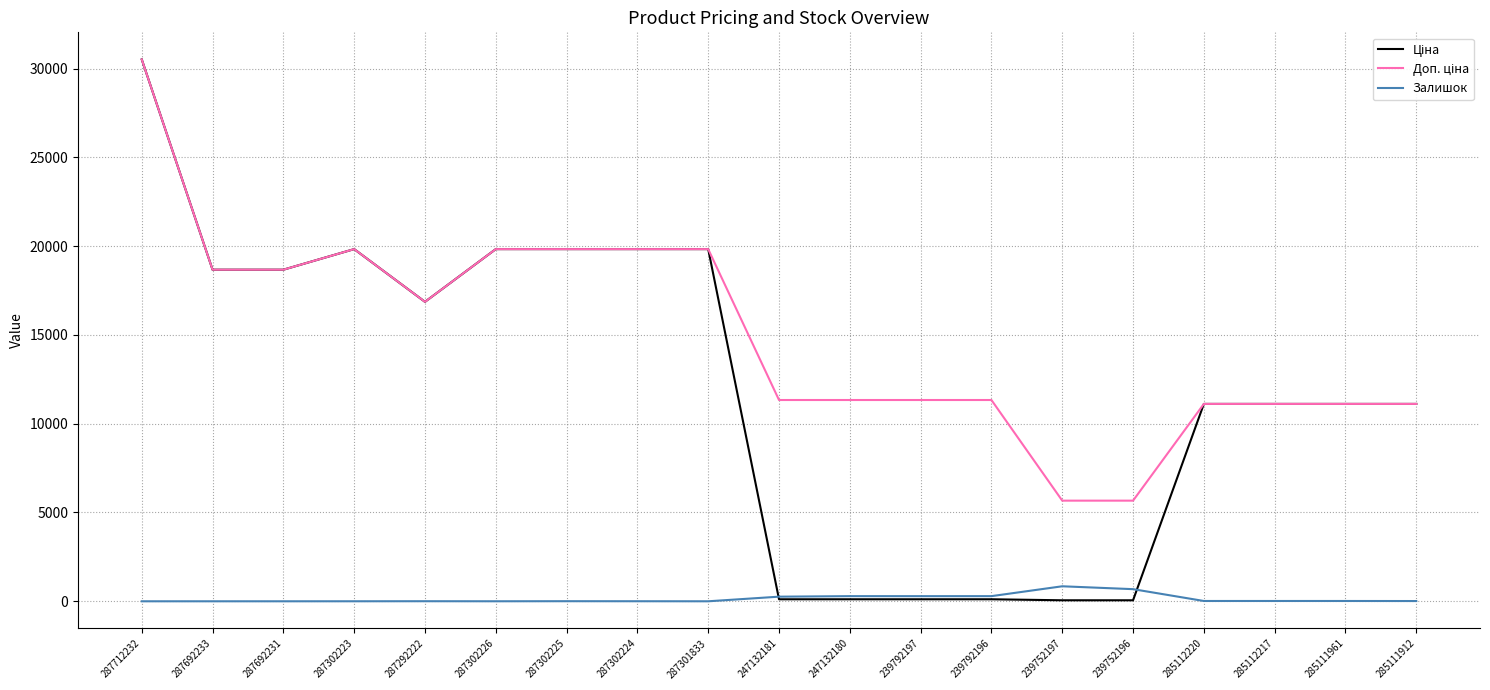

True or false: Залишок has a value of 0.0 at 287692231.

True